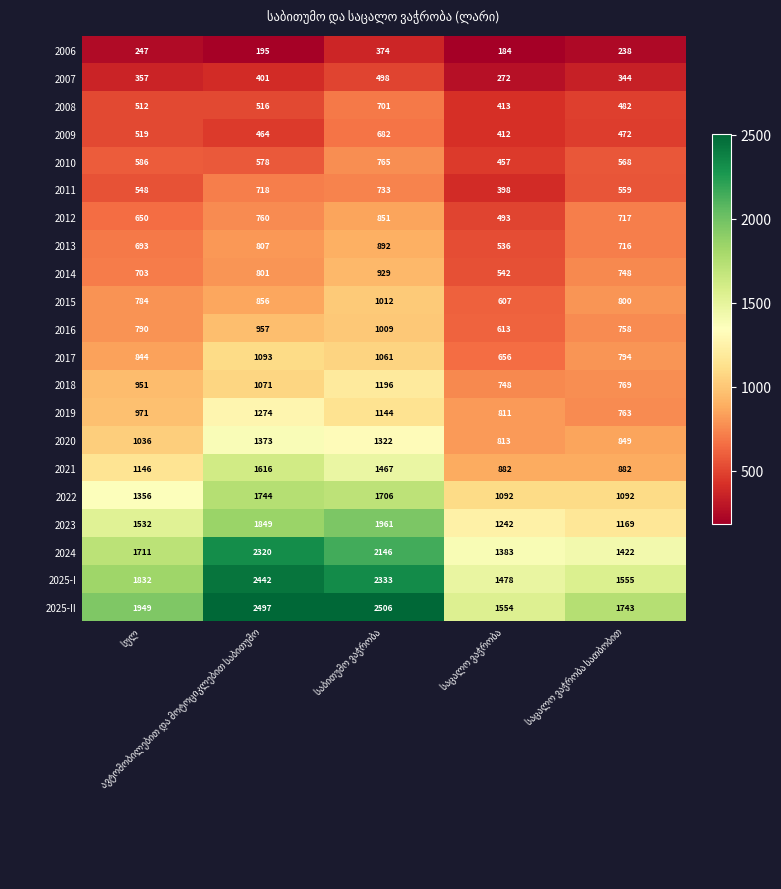

What is the difference between the second highest and second lowest values in the 2019 series?

333